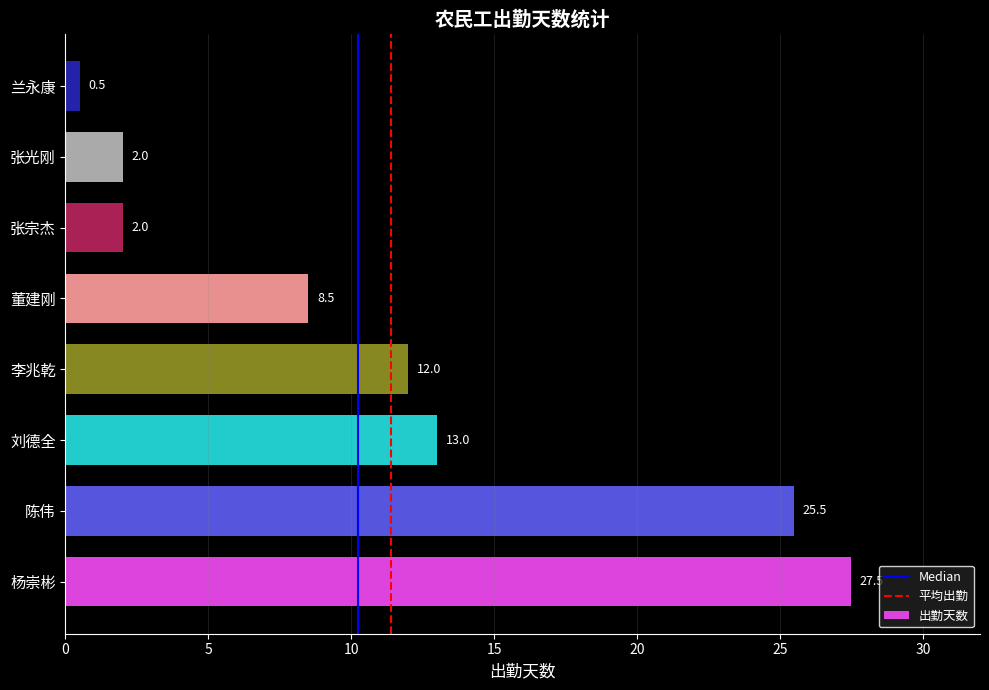

At which label is the value closest to 14?

刘德全